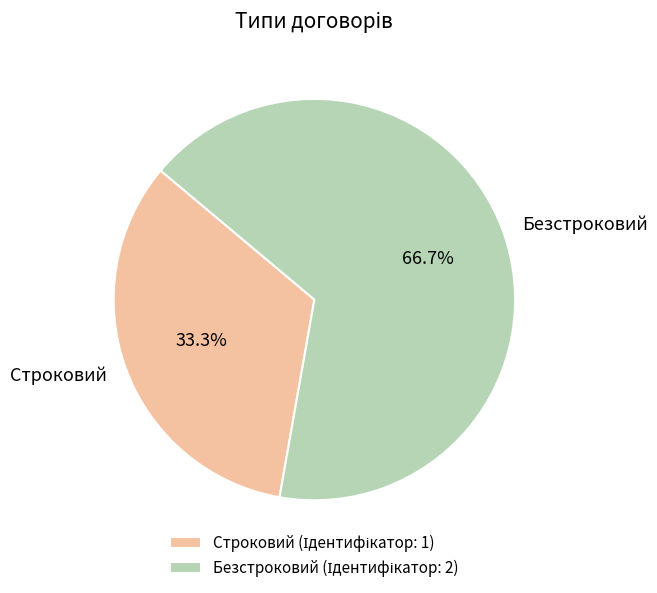

Approximately how many times larger is the value at Строковий compared to Безстроковий?

0.5